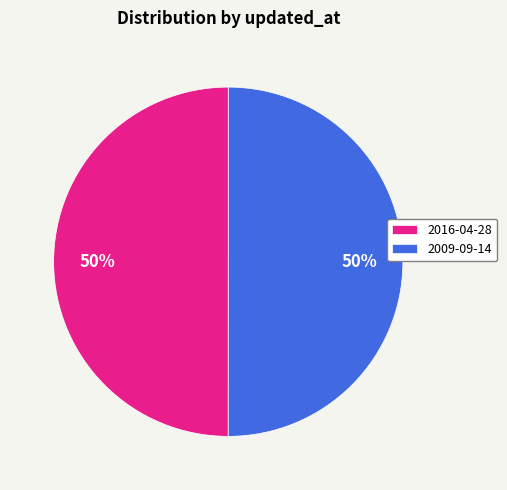

To the nearest percent, what portion does 2009-09-14 represent?

50%